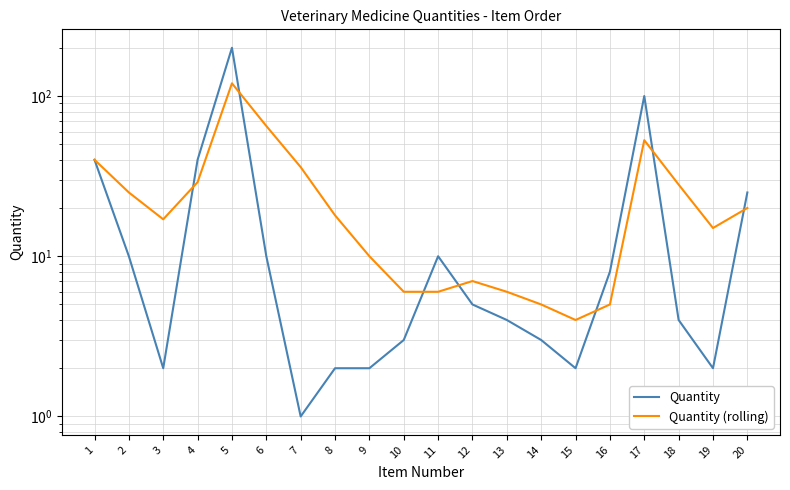

Which series ends up on top after the final intersection of Quantity and Quantity (rolling)?

Quantity